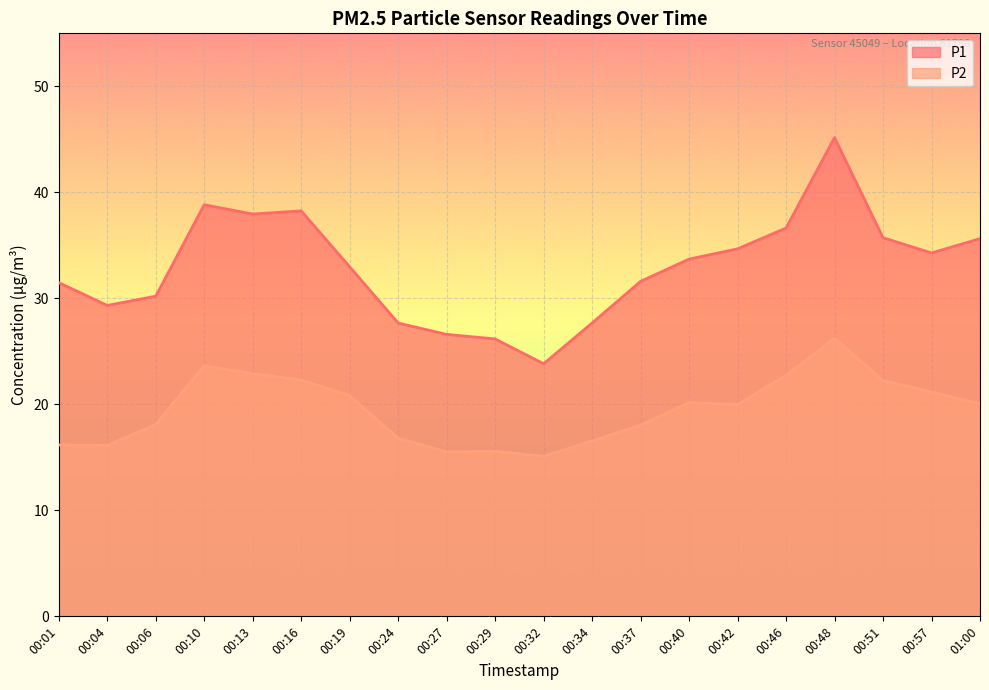

What is the difference between the P1 values at 00:57 and 00:10?

4.5